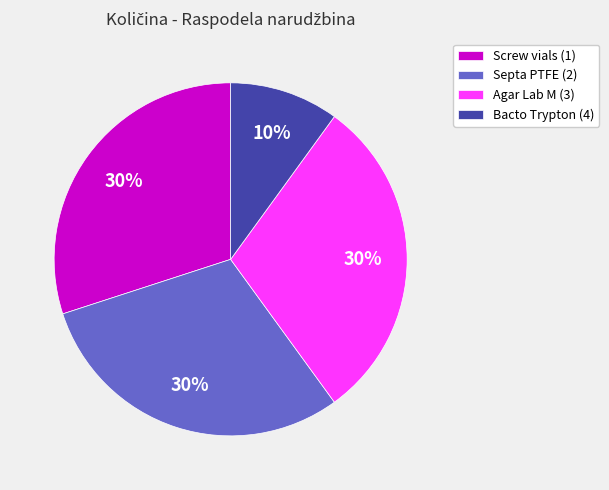

How many slices are in this pie chart?

4